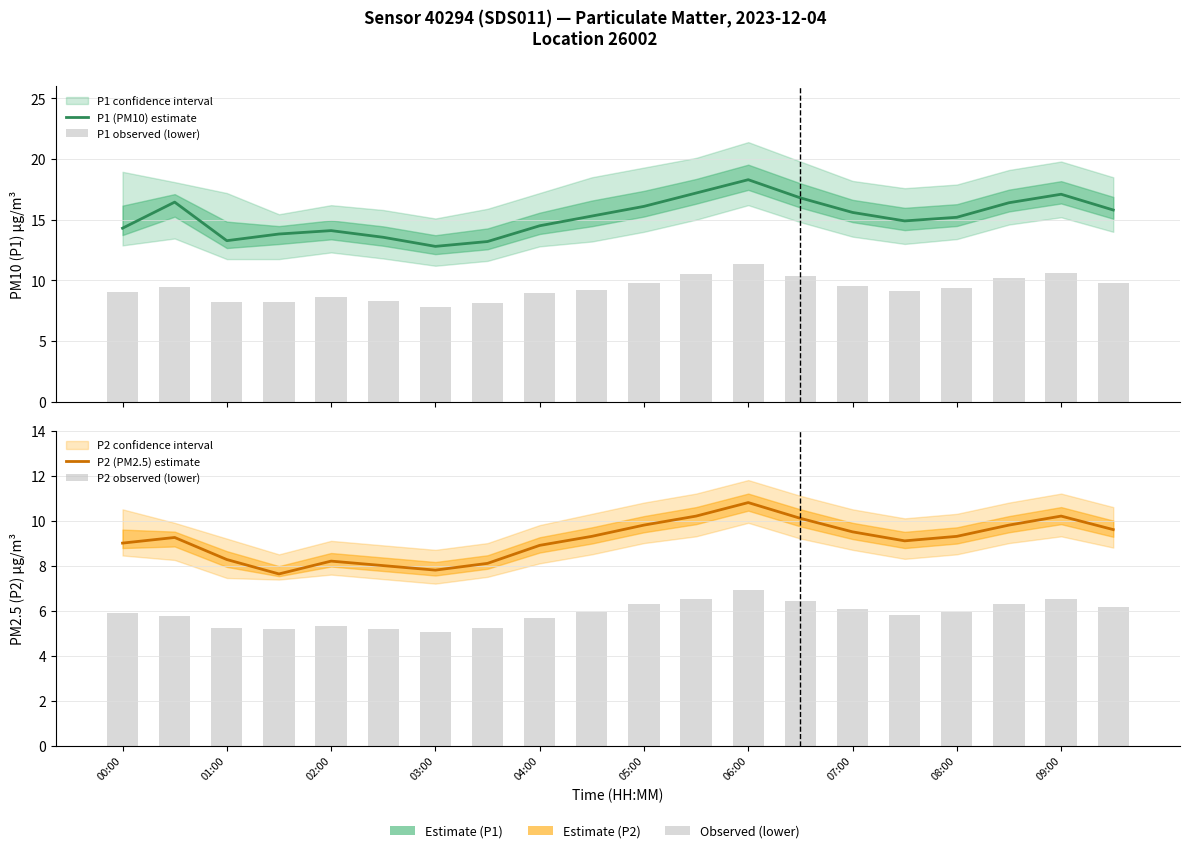

What are all the series names shown in the legend?

P1 (PM10) estimate, P1 observed (lower), P2 (PM2.5) estimate, P2 observed (lower)